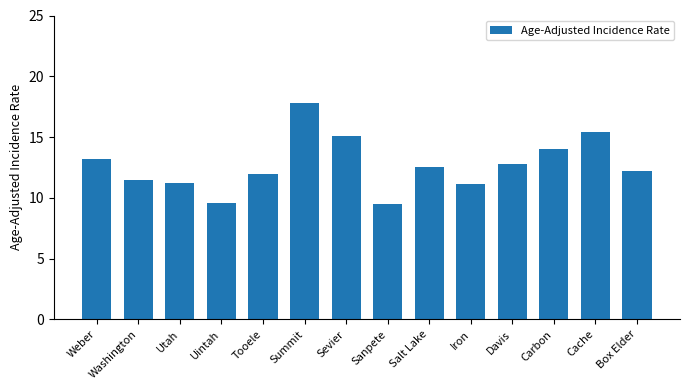

The value at Washington is 11.5. True or false?

True